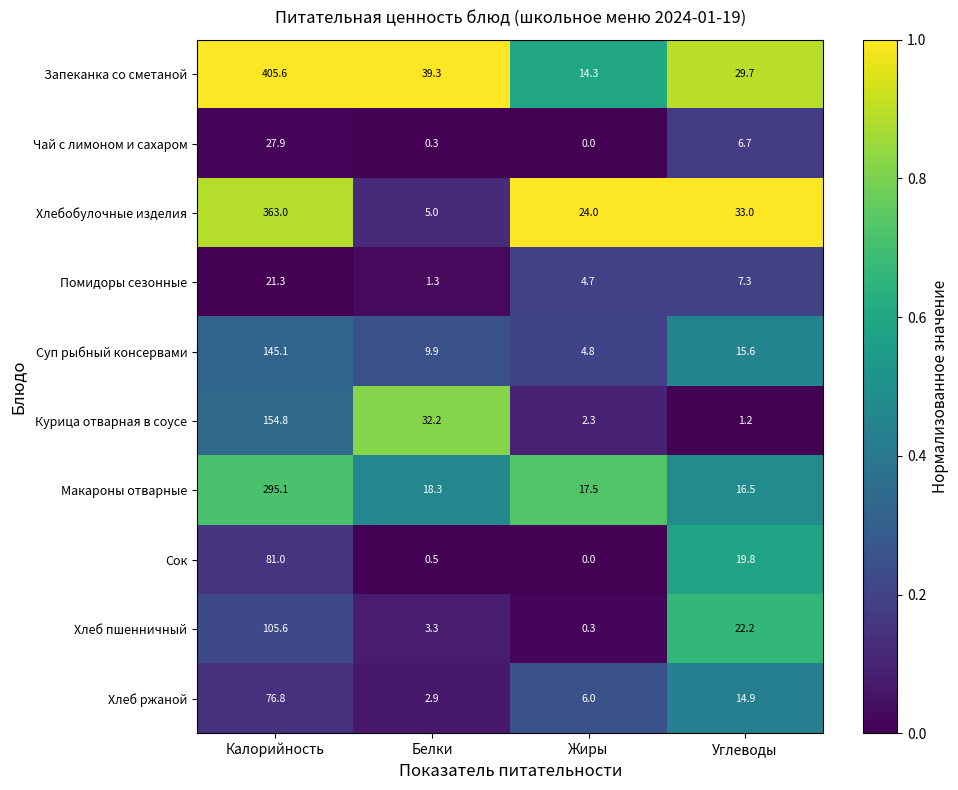

Which series has the largest total across all categories?

Запеканка со сметаной